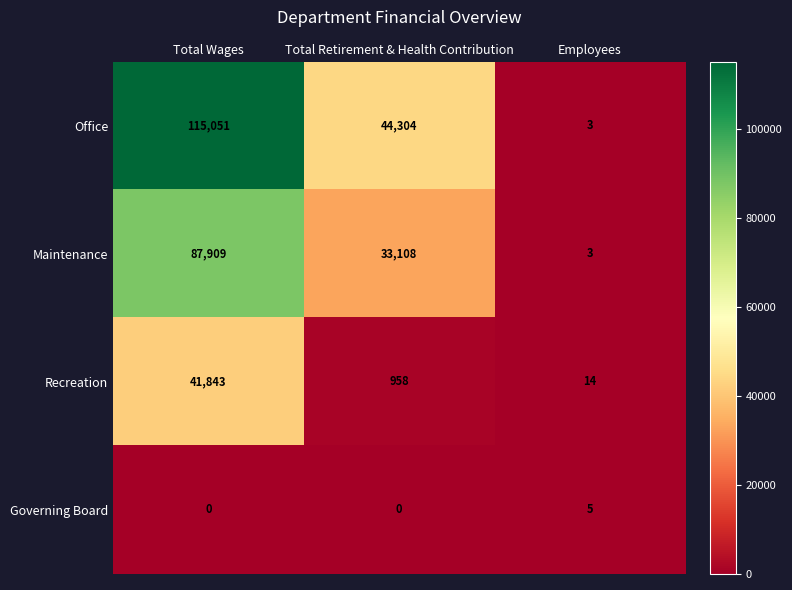

What value does the Maintenance series have at Employees?

3